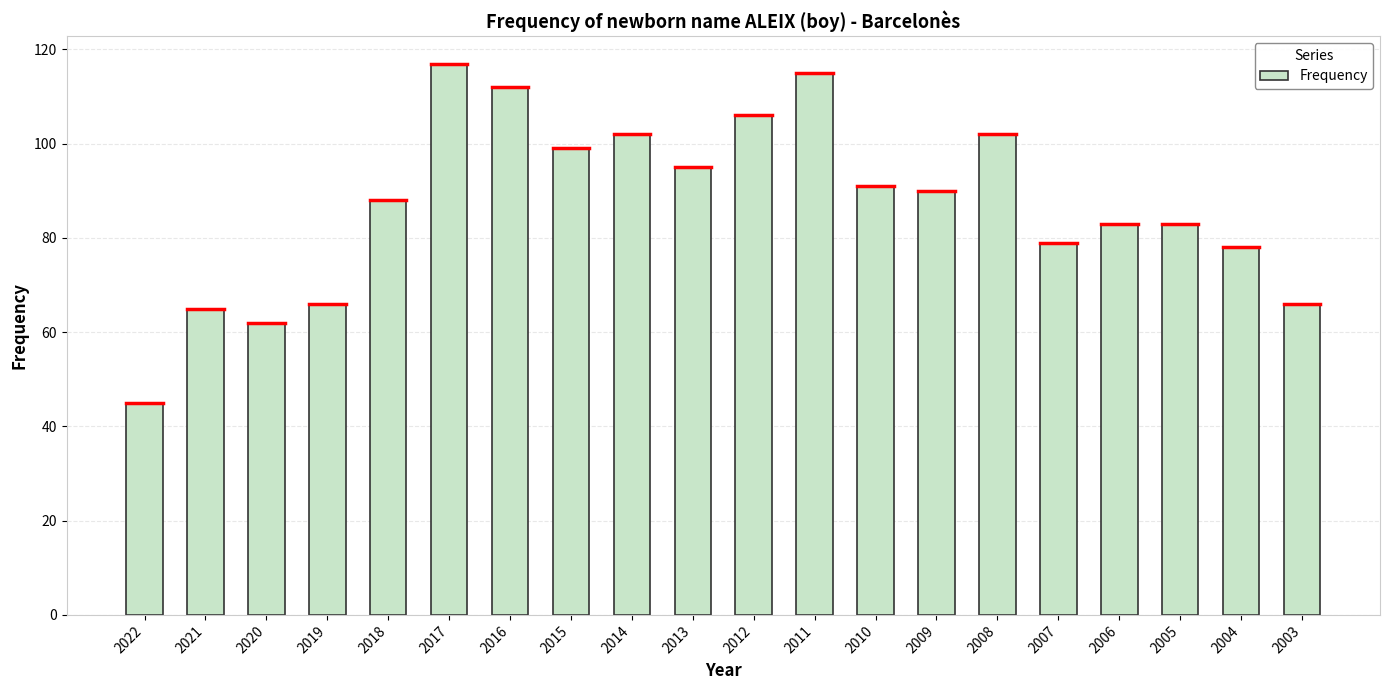

The chart shows a value of 45 at 2022. True or false?

True